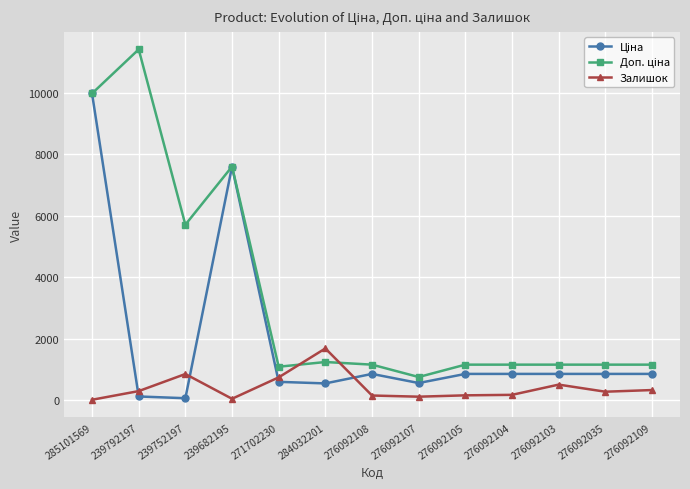

What is the greatest value displayed?

11410.0